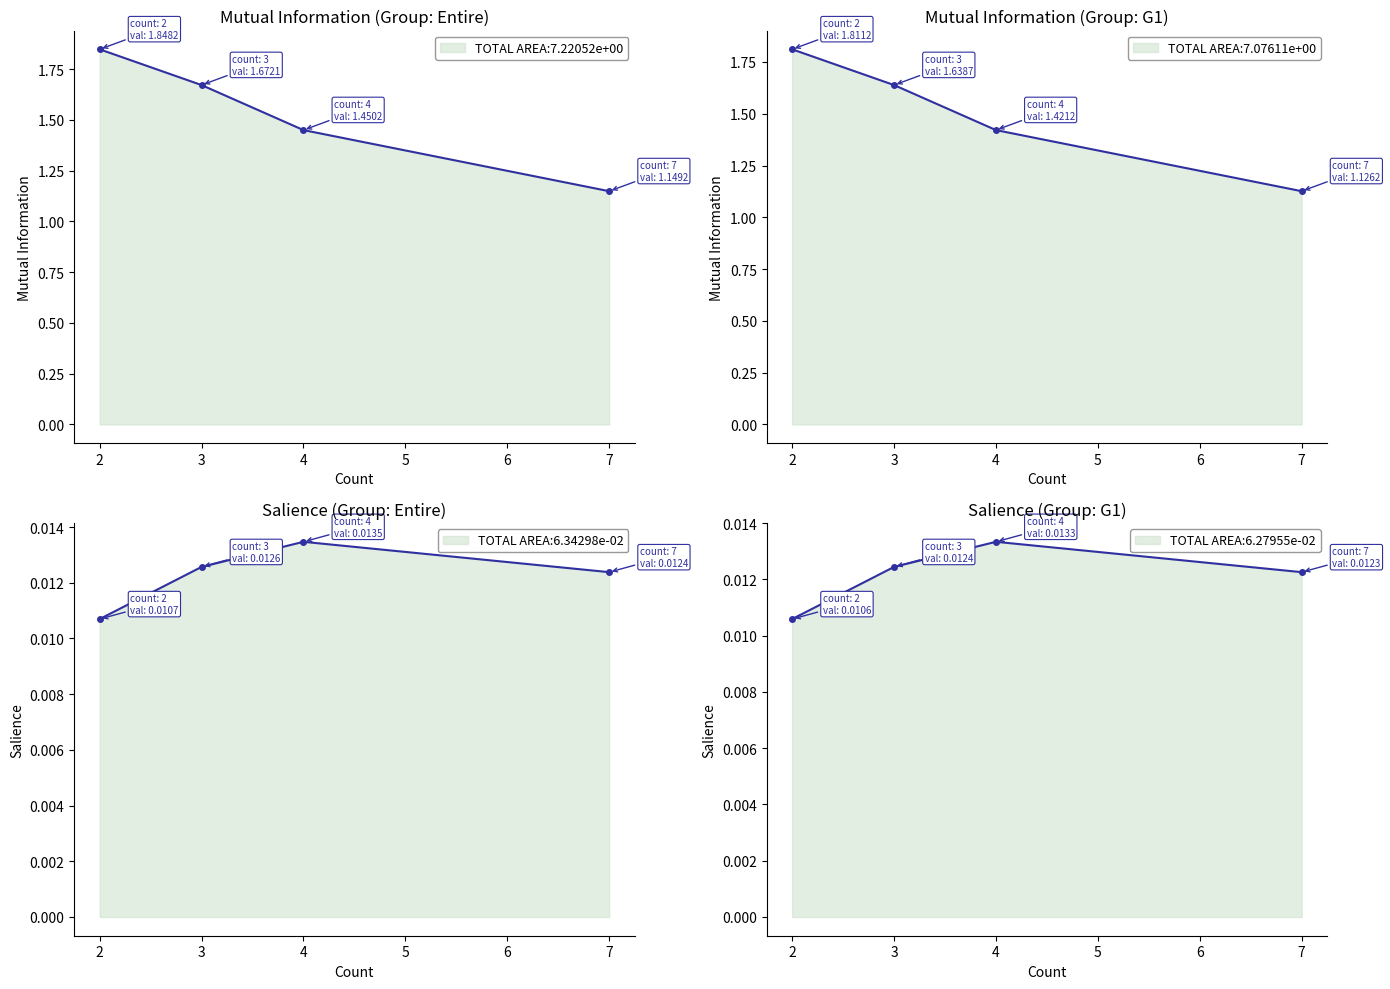

What is the value of the Mutual Information point at the 2nd from the left?

1.7